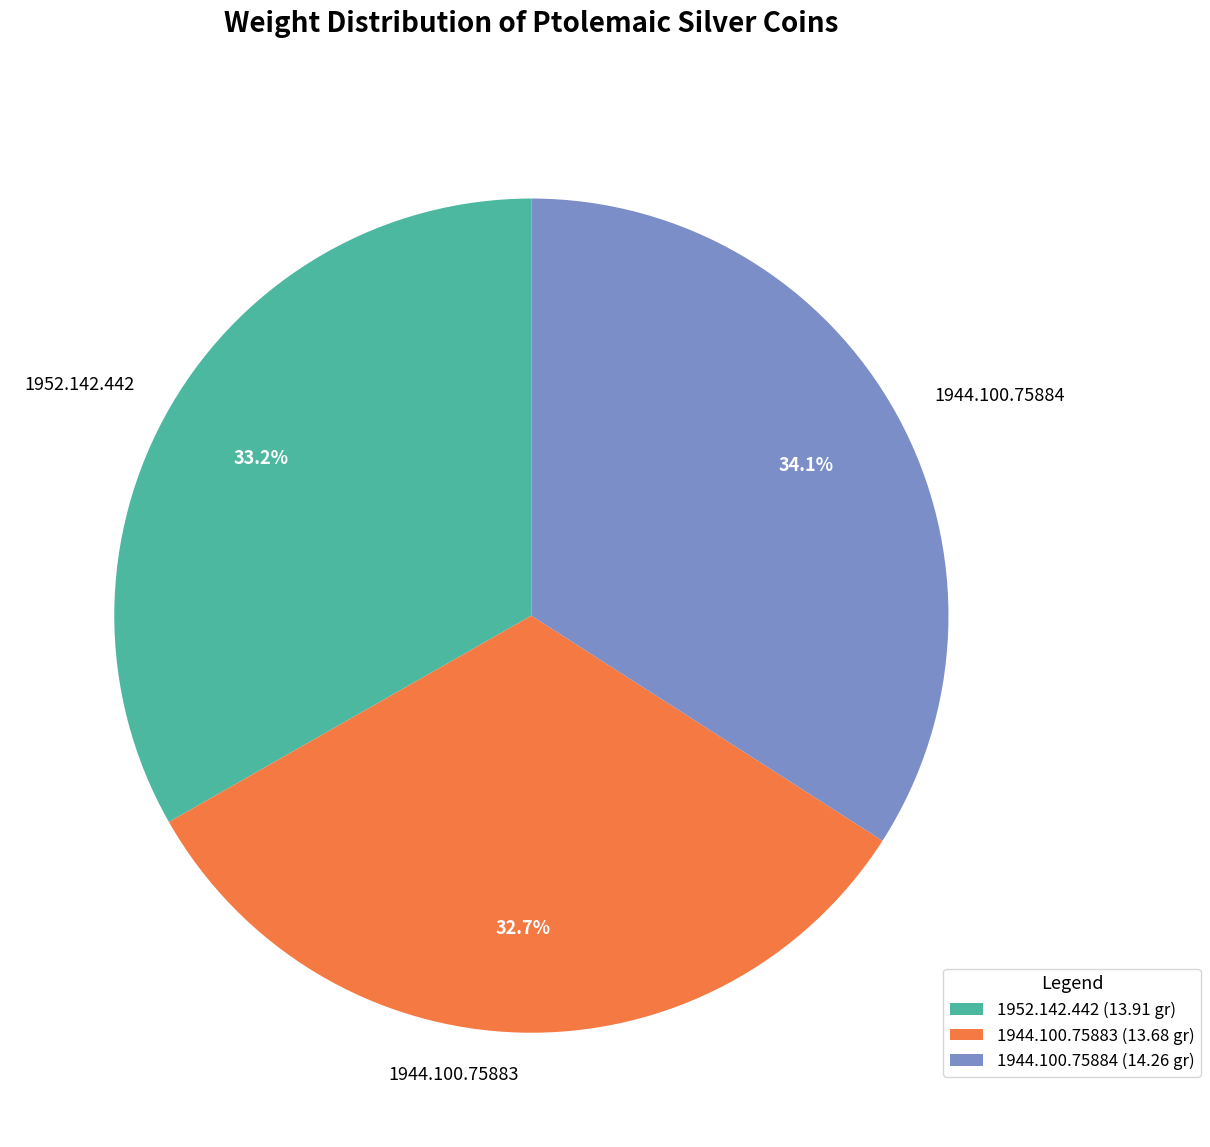

Is there any slice that represents more than half of the pie?

No